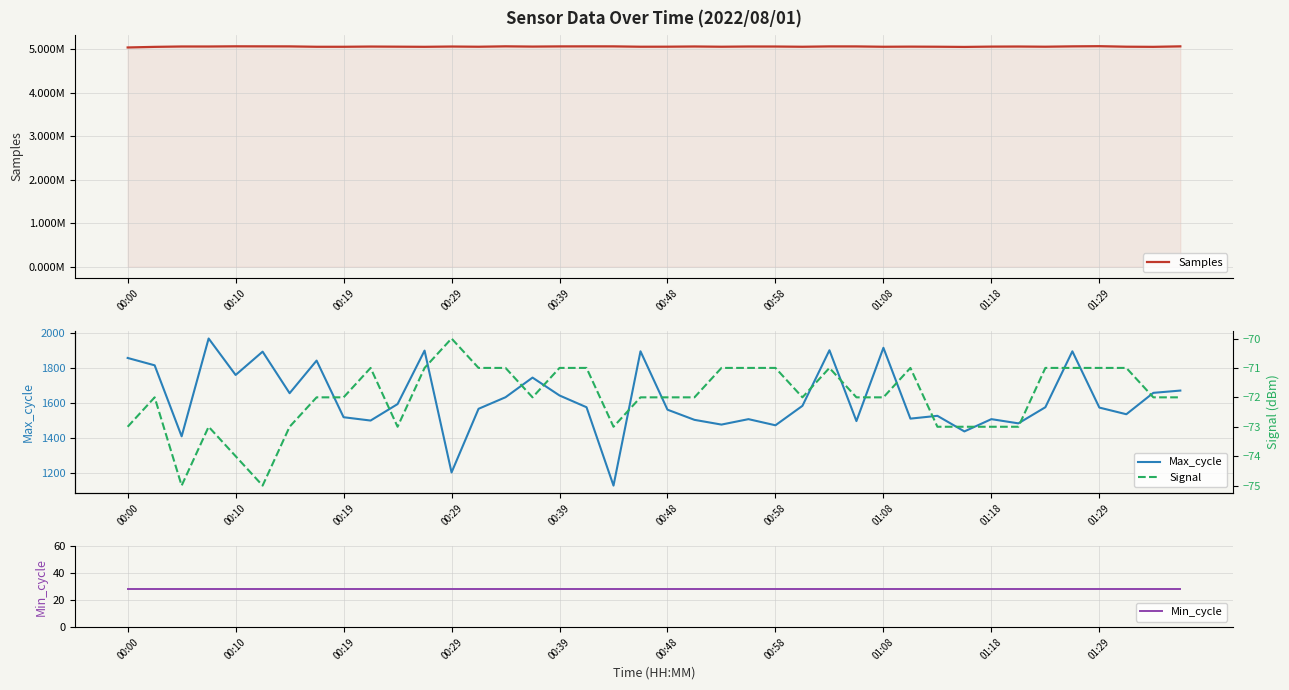

What is the highest value of the Max_cycle series?

1967